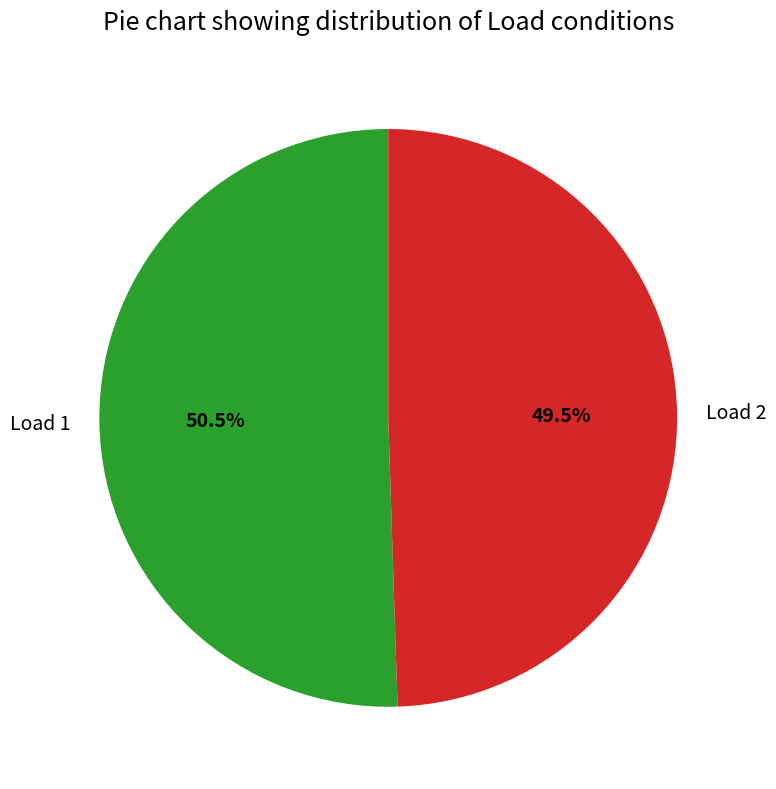

Which category accounts for the majority?

Load 1